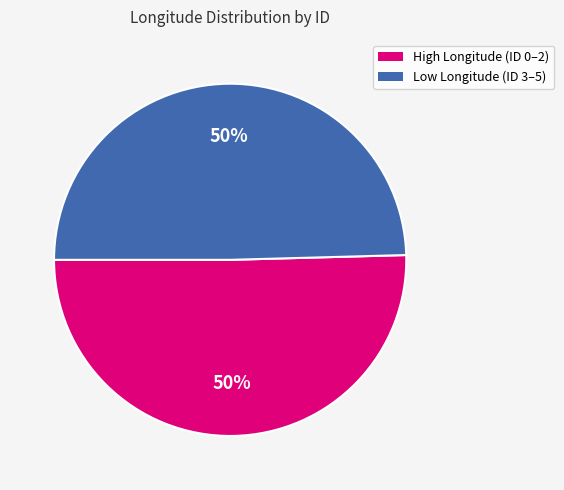

How many segments does this pie chart have?

2